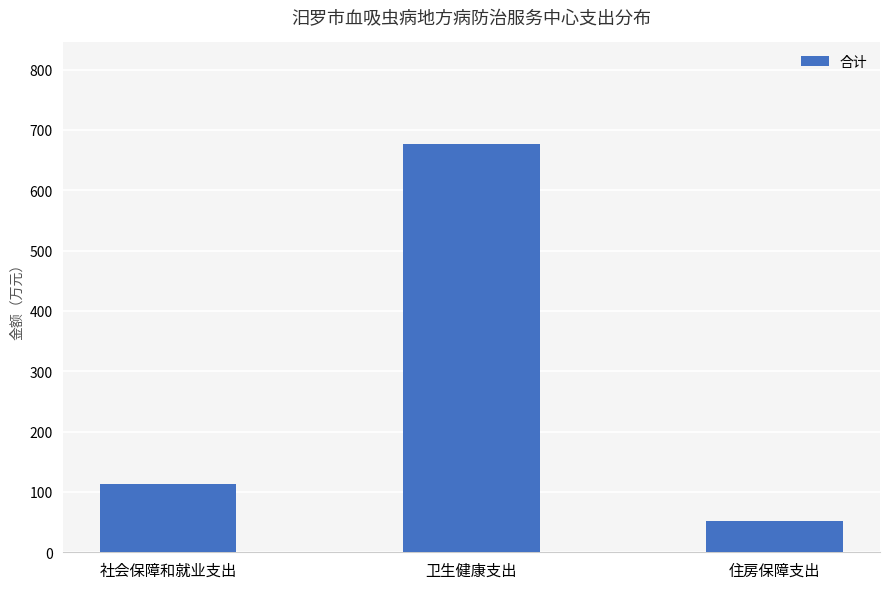

Which category has the highest value across all series?

卫生健康支出